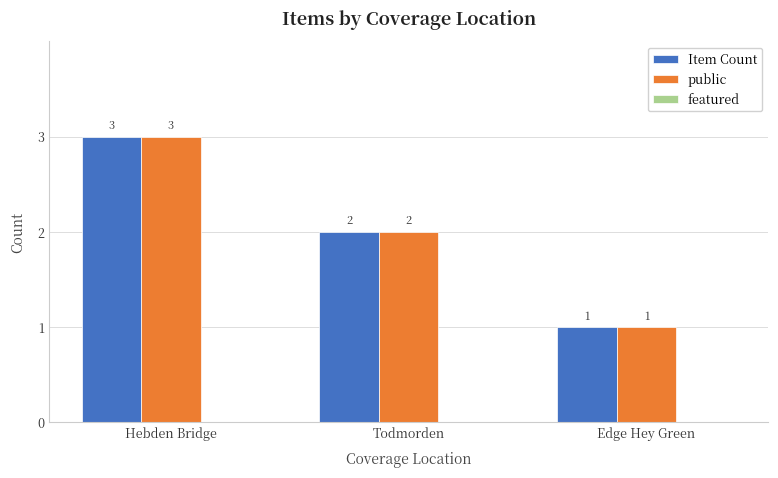

What is the difference between the highest and lowest values at Todmorden?

0